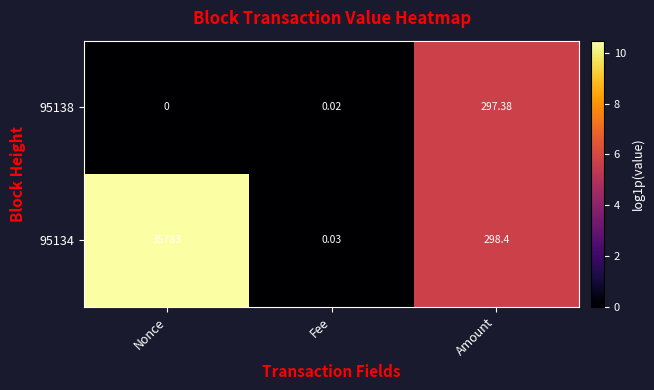

Which label corresponds to the largest value in the chart?

Nonce